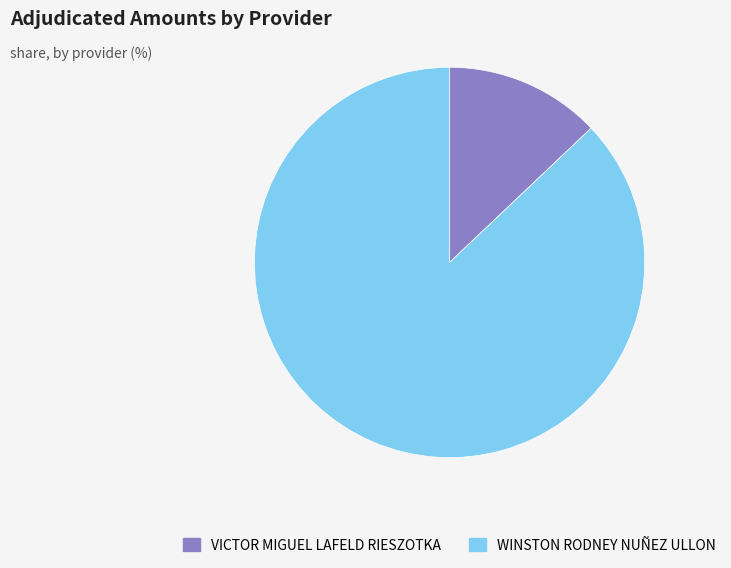

Which slice is the largest?

WINSTON RODNEY NUÑEZ ULLON